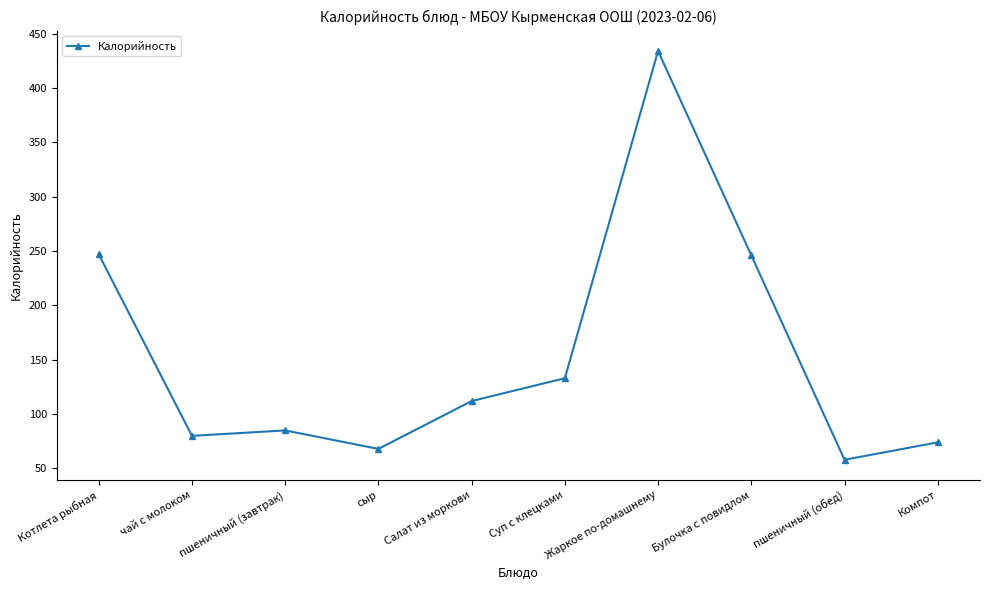

True or false: the data has more than 1 interior local peaks.

True